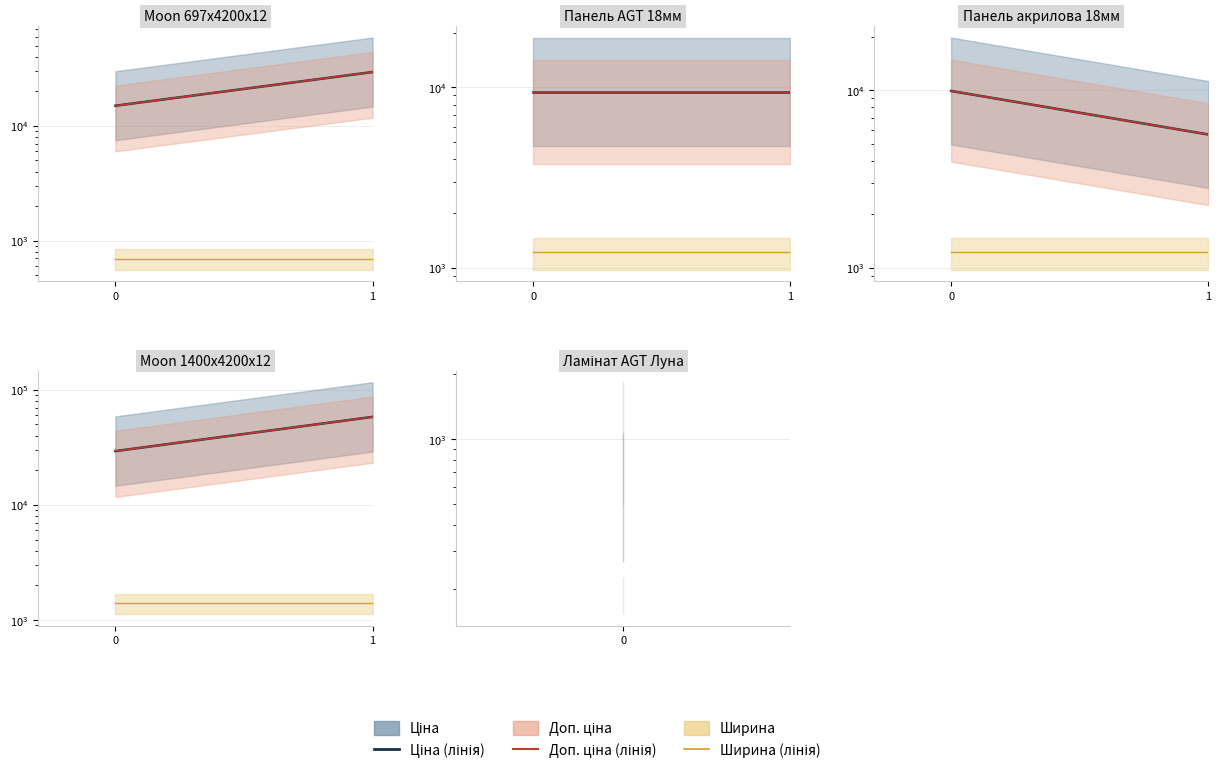

The chart shows a value of 58037.0 at 1. True or false?

True